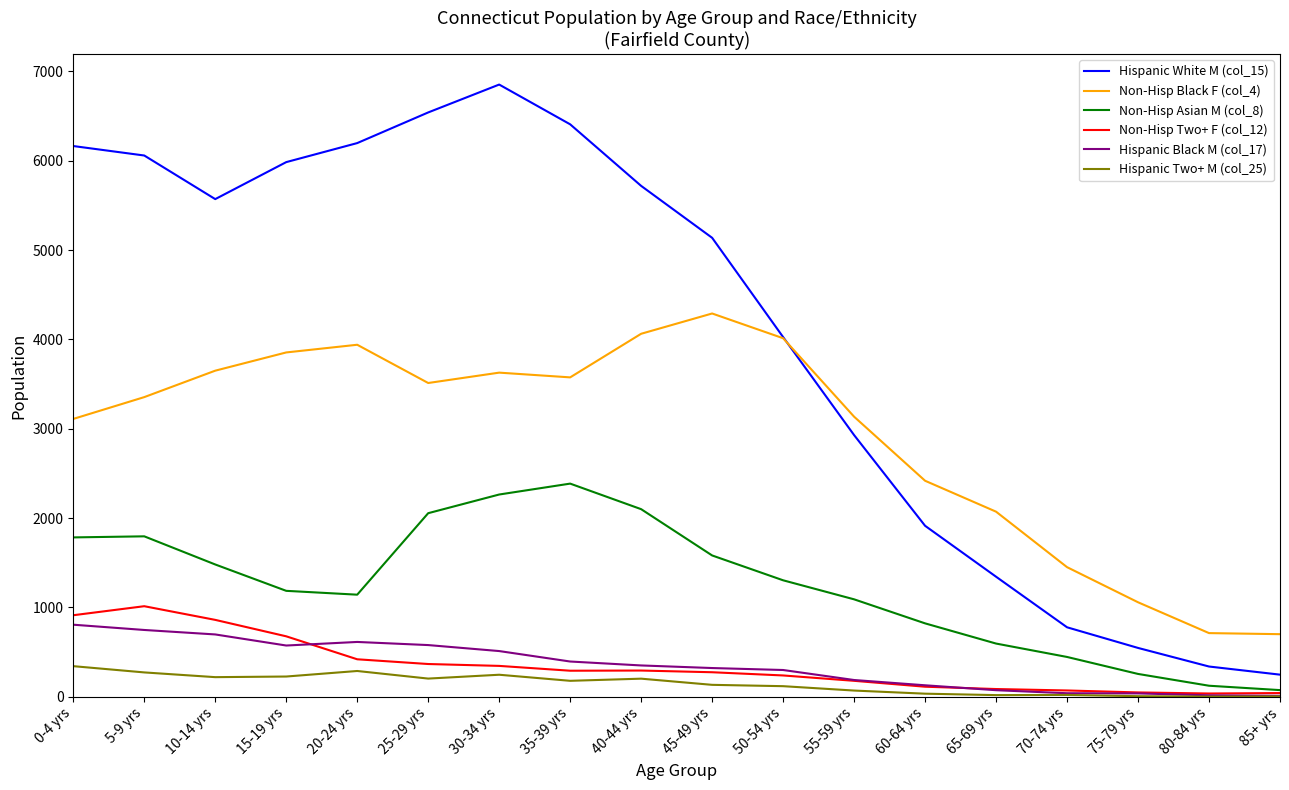

What position from the right is 80-84 yrs?

2